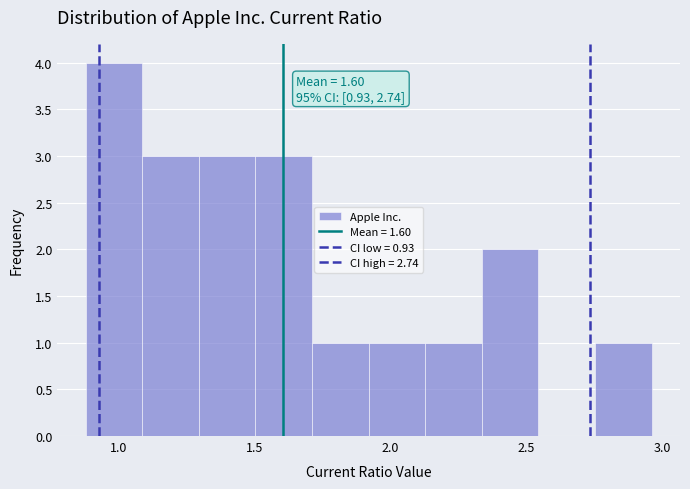

Over which range of the x-axis is the bar tallest?

0.90 to 1.10